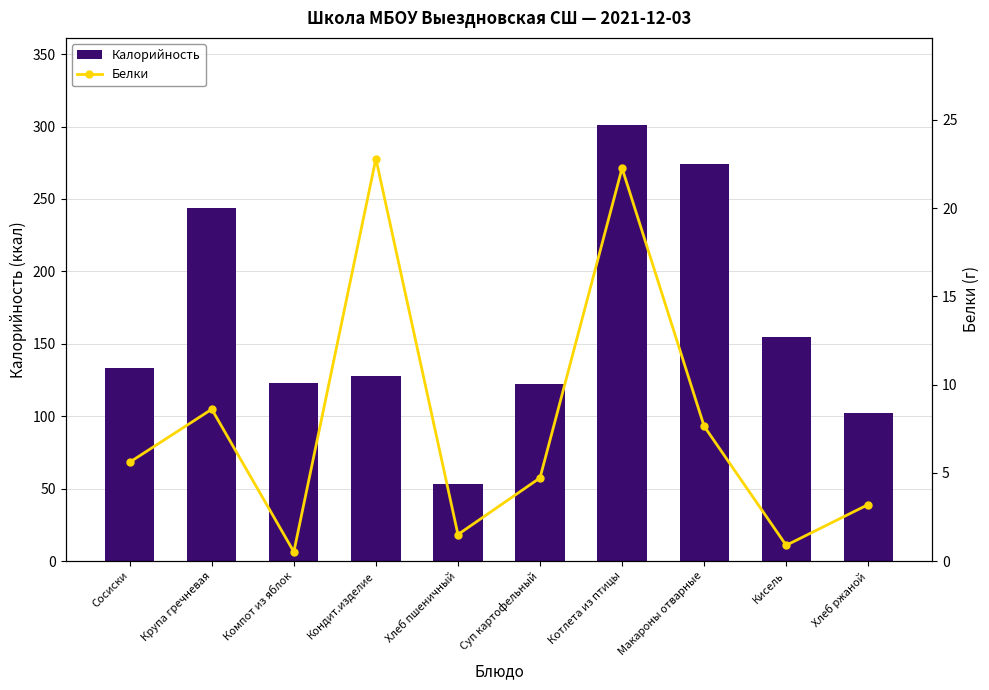

Which category has the lowest value in the Калорийность series?

Хлеб пшеничный